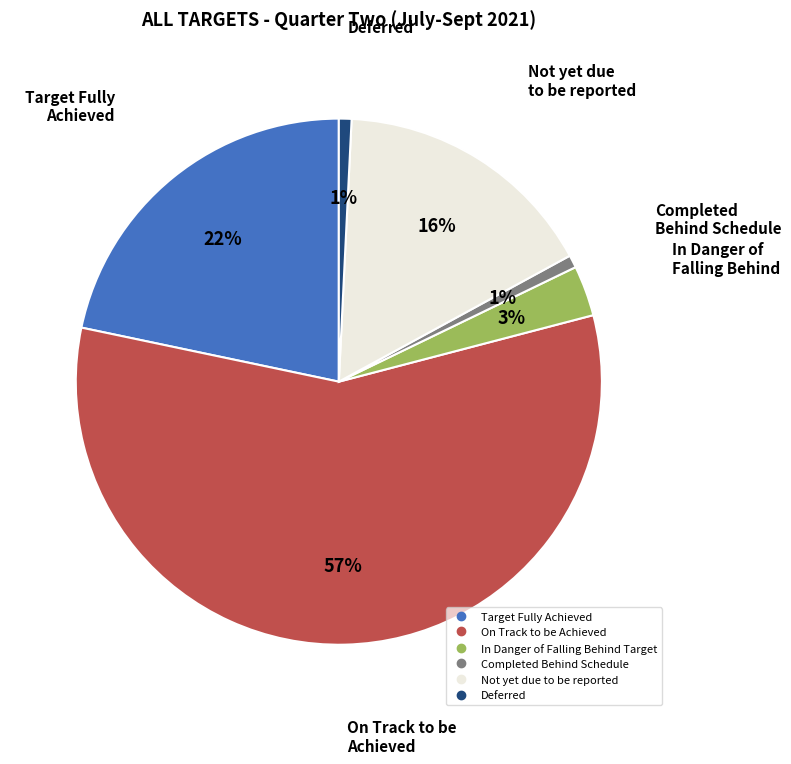

Is there a majority slice in this chart?

Yes